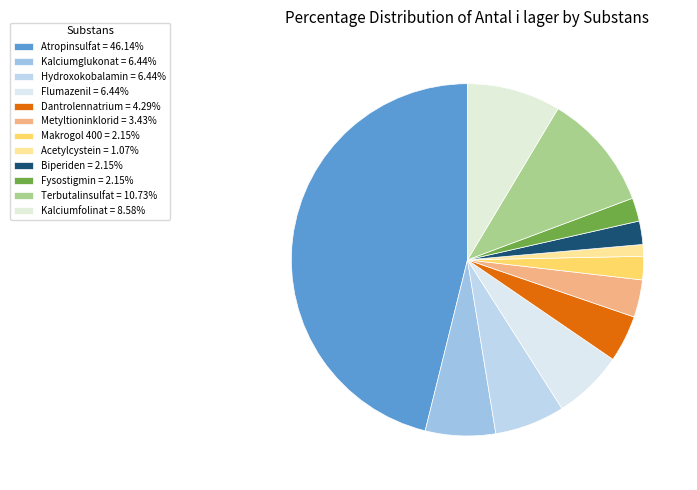

Which category has the smallest portion of the pie?

Acetylcystein